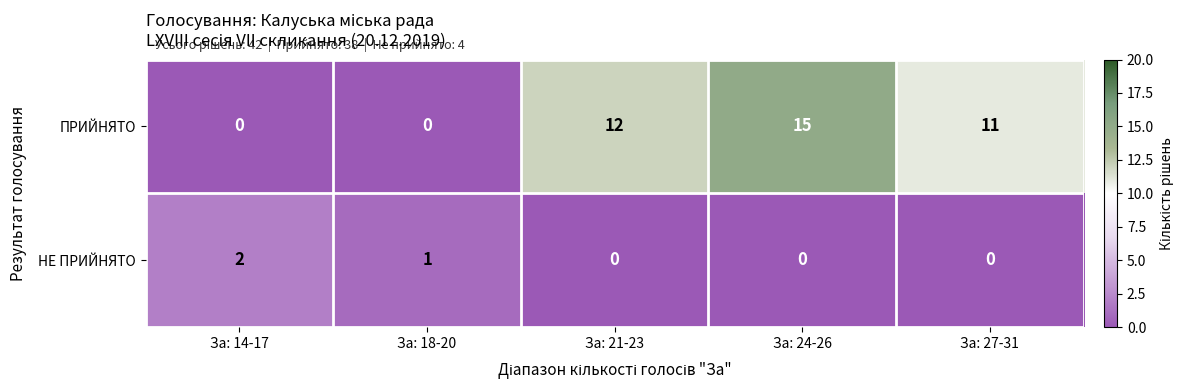

Rank the series by their average value, from lowest to highest.

НЕ ПРИЙНЯТО, ПРИЙНЯТО